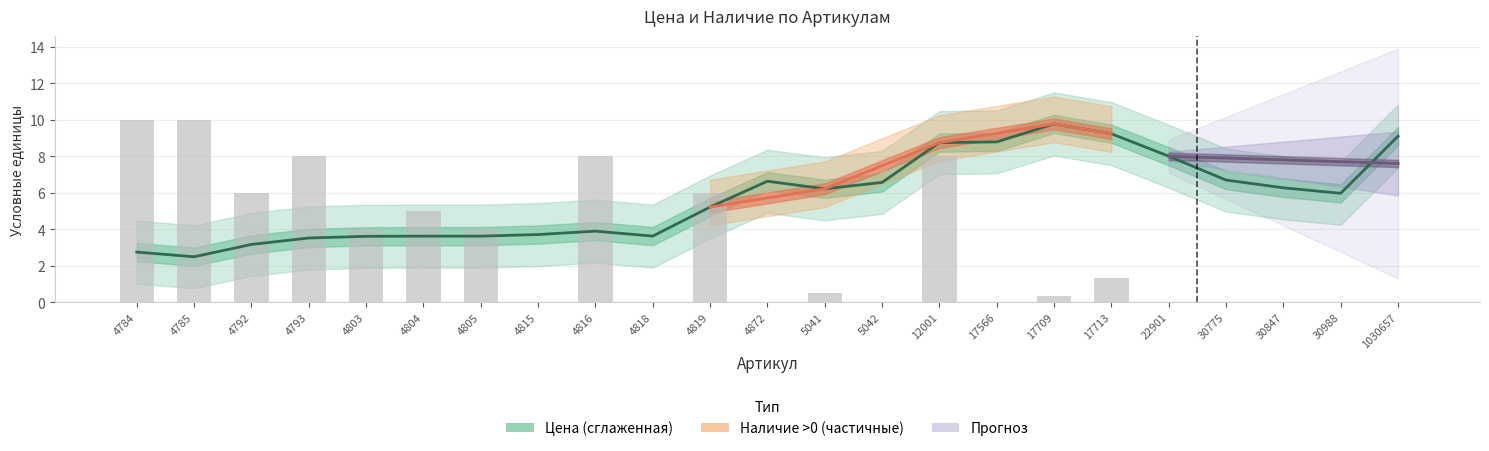

Reading right to left, extract all data points from this chart.

0.0	0.0	0.0	0.0	0.0	1.3	0.3	0.0	8.0	0.0	0.5	0.0	6.0	0.0	8.0	0.0	4.0	5.0	4.0	8.0	6.0	10.0	10.0